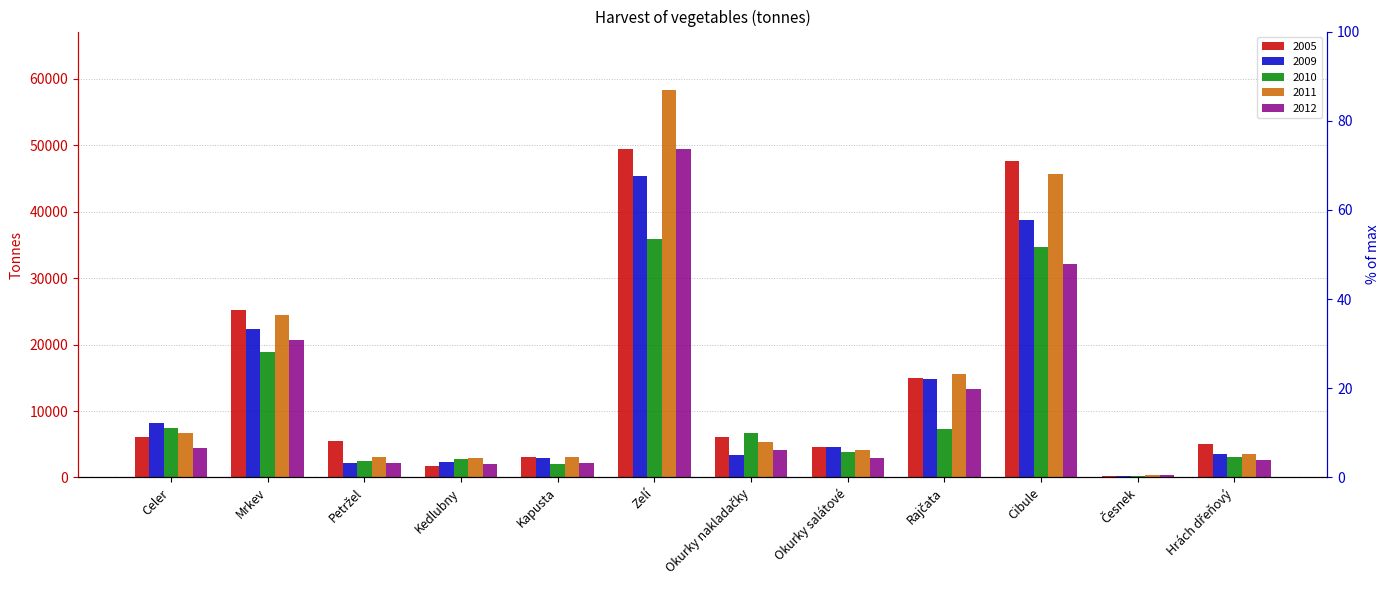

What is the spread (max minus min) of values at Okurky nakladačky?

3388.8